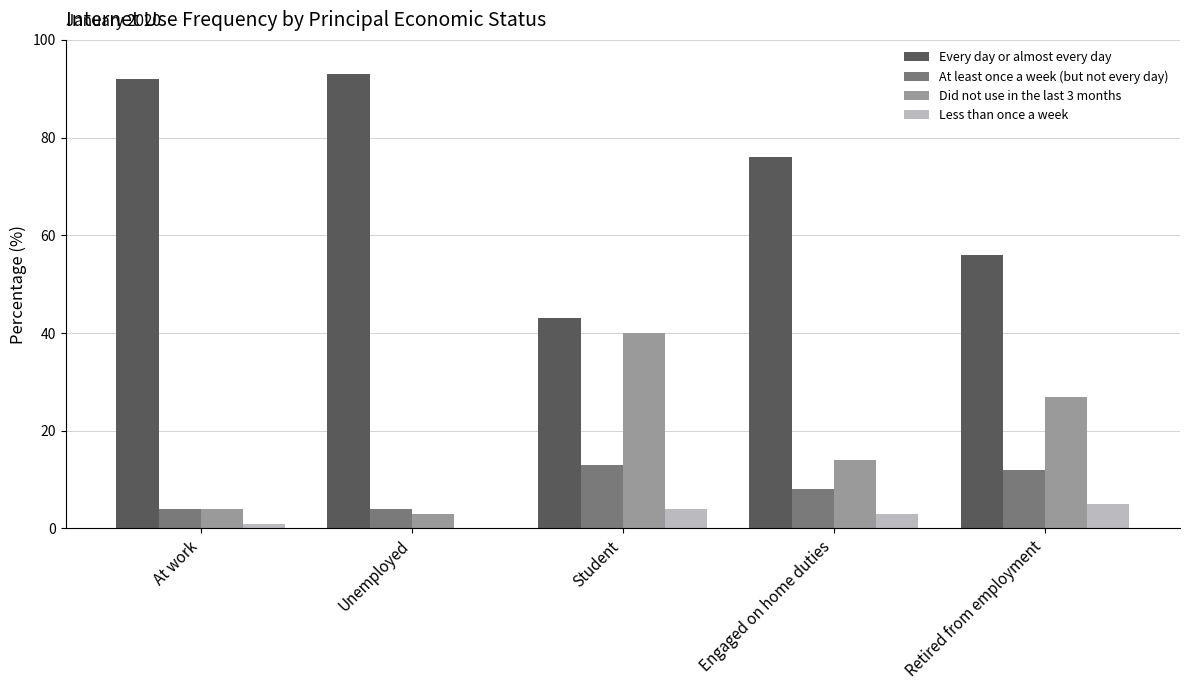

What is the sum of the Every day or almost every day values at Unemployed and Engaged on home duties?

169